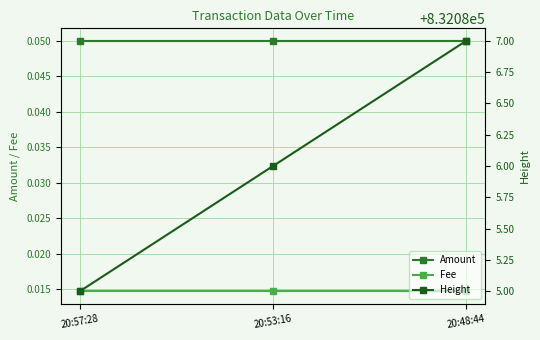

Between 20:48:44 and 20:53:16, which is larger?

20:48:44